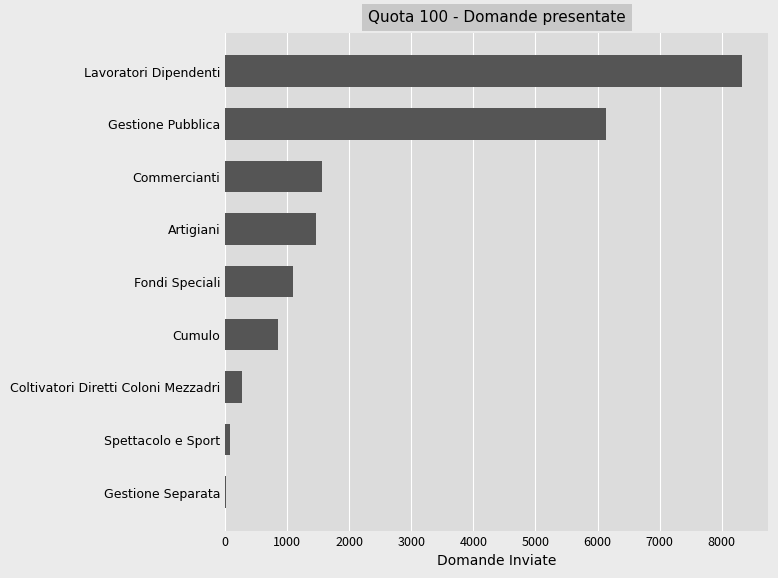

Which has a higher value, Cumulo or Gestione Pubblica?

Gestione Pubblica